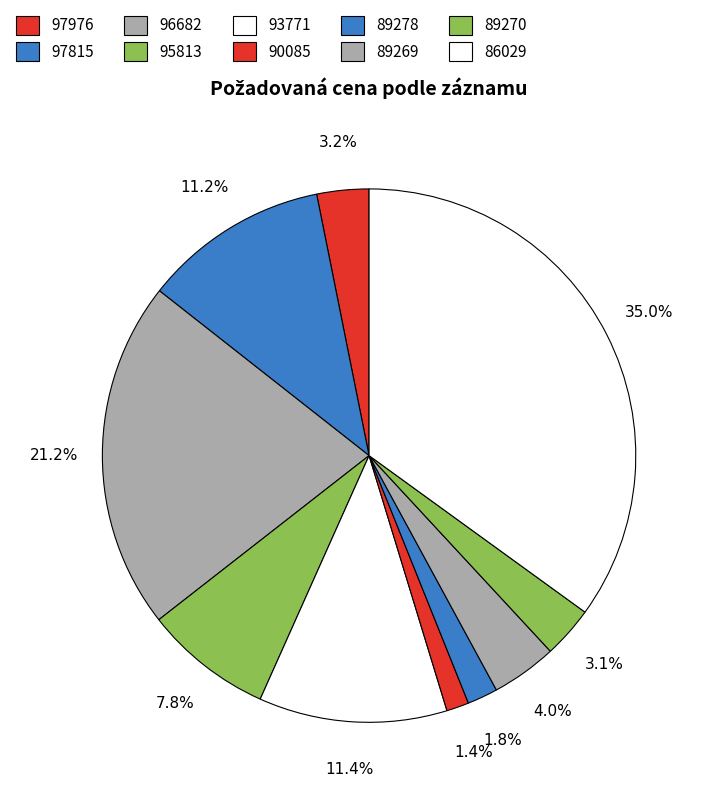

Count the number of slices in the pie.

10